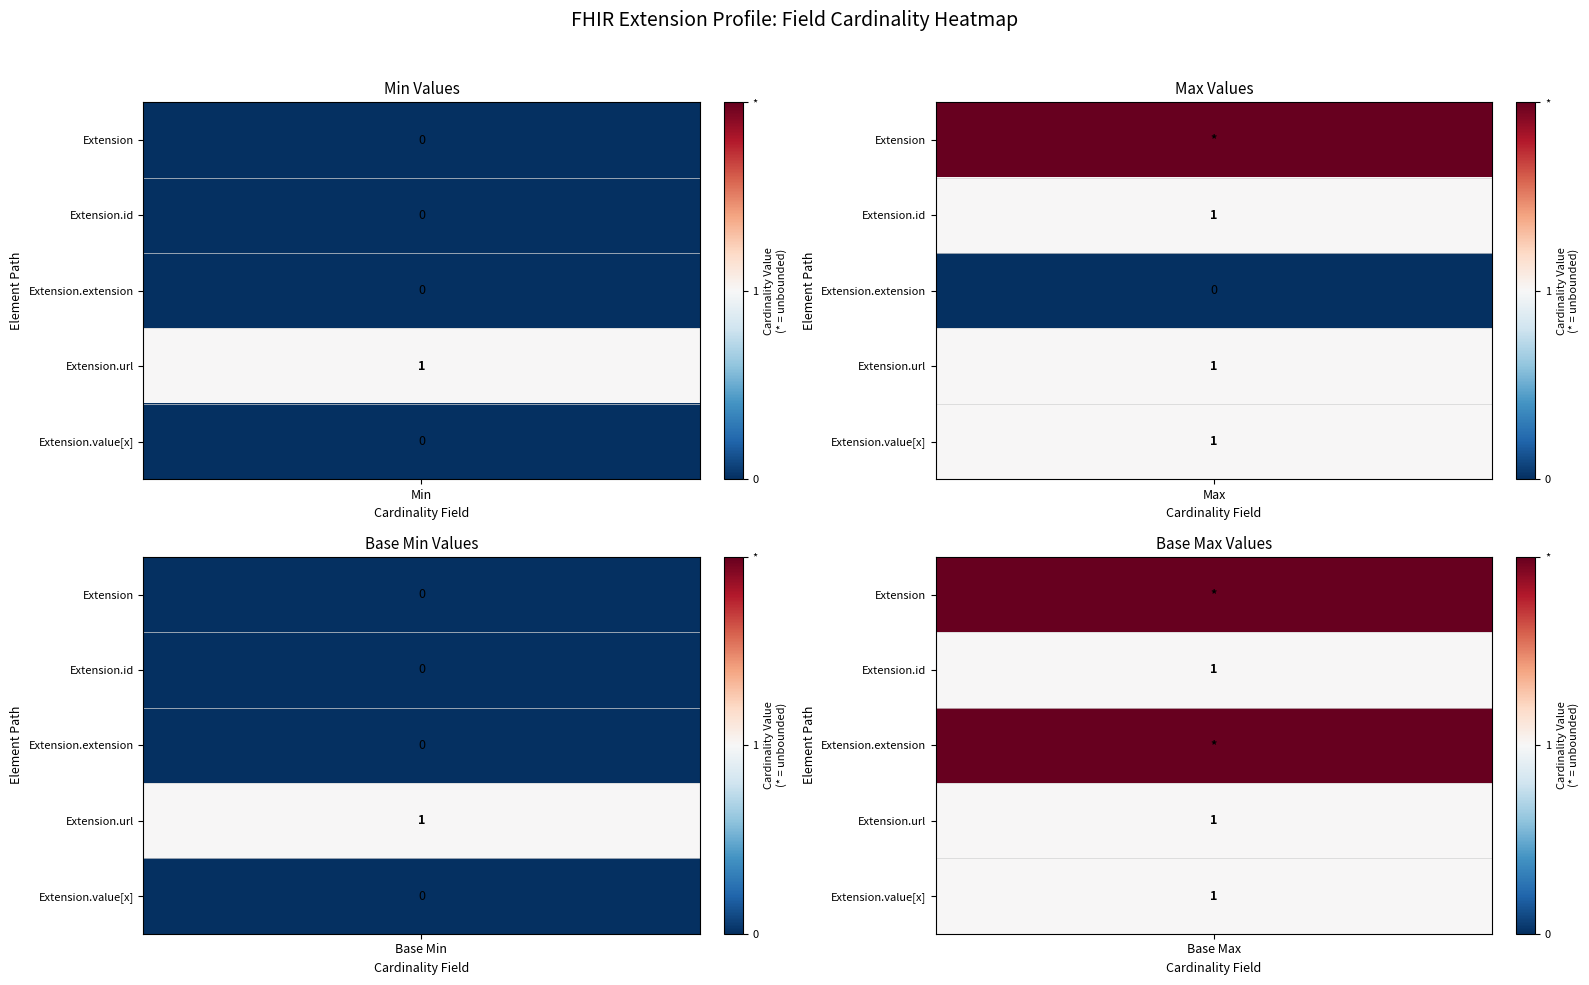

Is the value of Extension.value[x] at 0 greater than the value of Extension.url at 1?

No